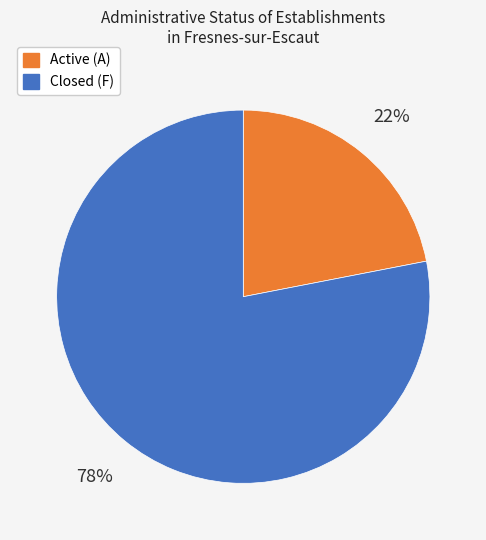

To the nearest percent, what is the difference between the largest and smallest slice percentages?

56%